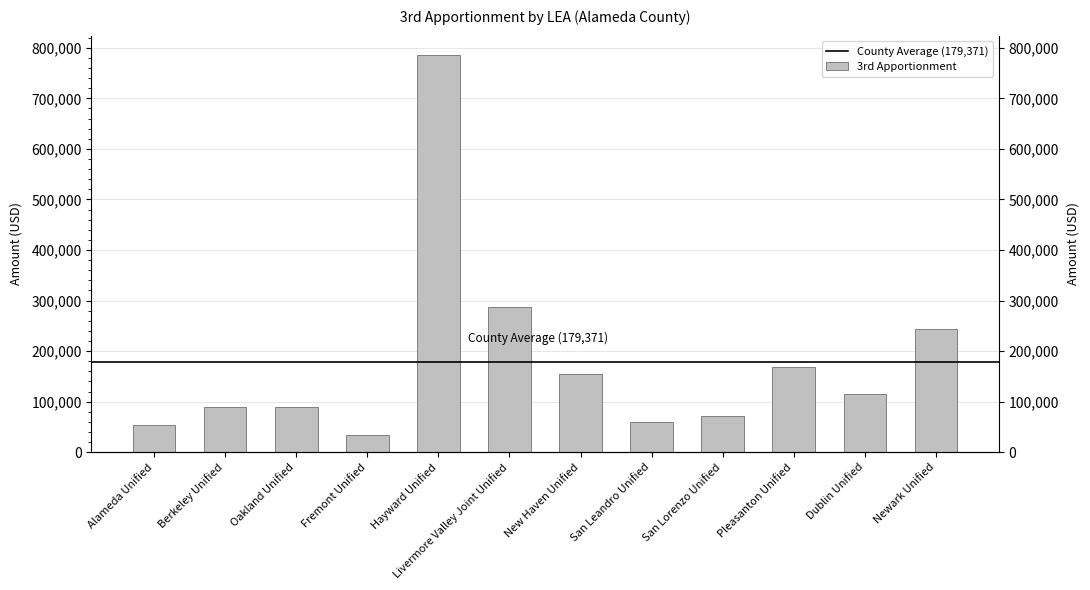

Reading left to right, extract all data points from this chart.

53631	89895	88527	34123	784911	287478	154823	59700	70601	168898	115920	243952